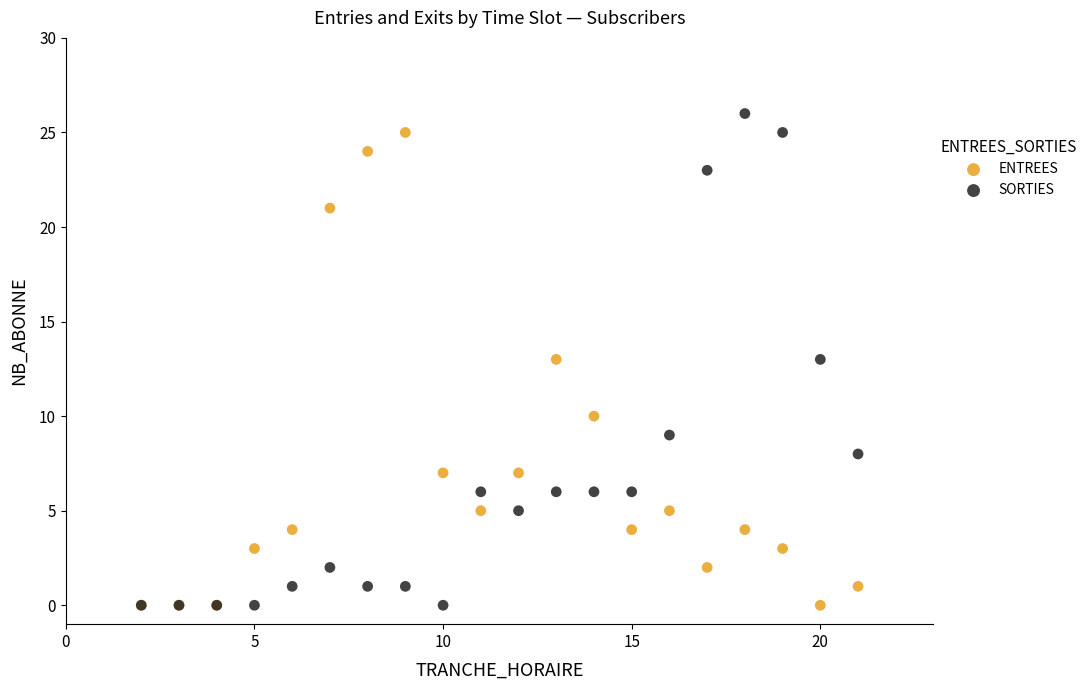

Which series reaches the maximum Y coordinate?

SORTIES